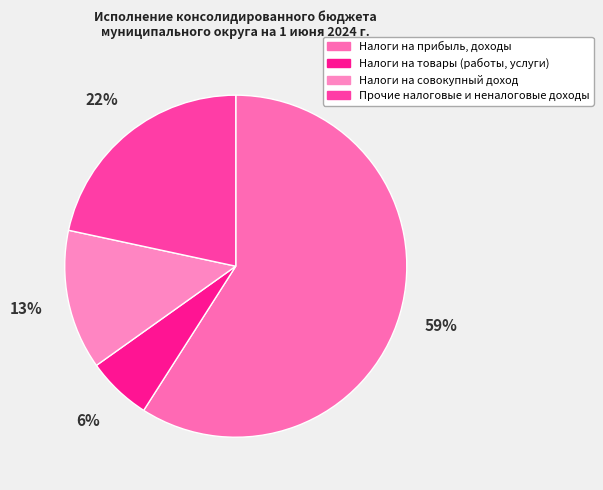

True or false: Прочие налоговые и неналоговые доходы accounts for 22% of the total.

True